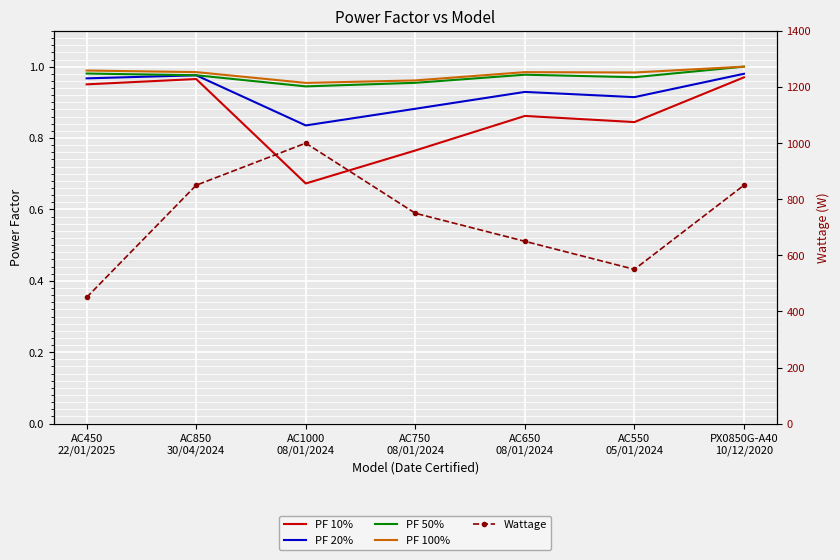

What is the total value across all series at PX0850G-A40
10/12/2020?

854.0